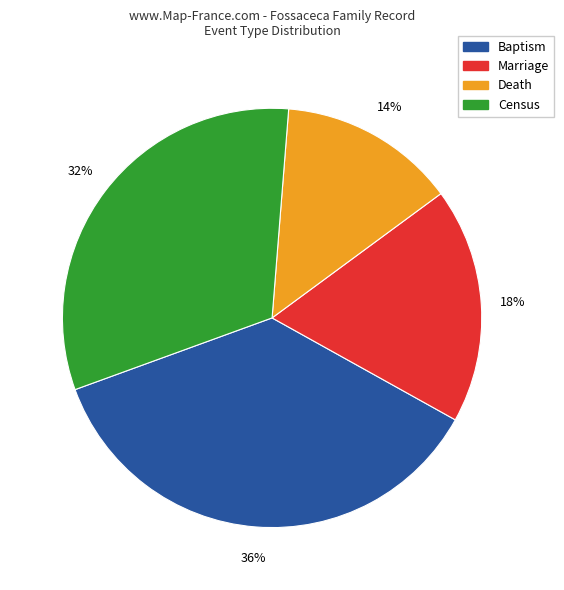

To the nearest percent, what portion does Death represent?

14%